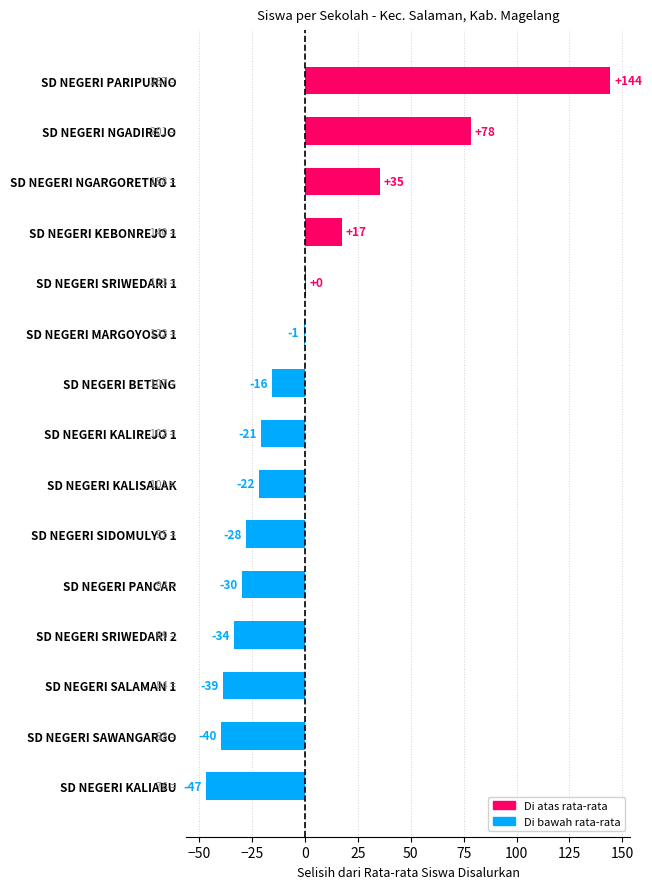

Are the bars horizontal?

Yes